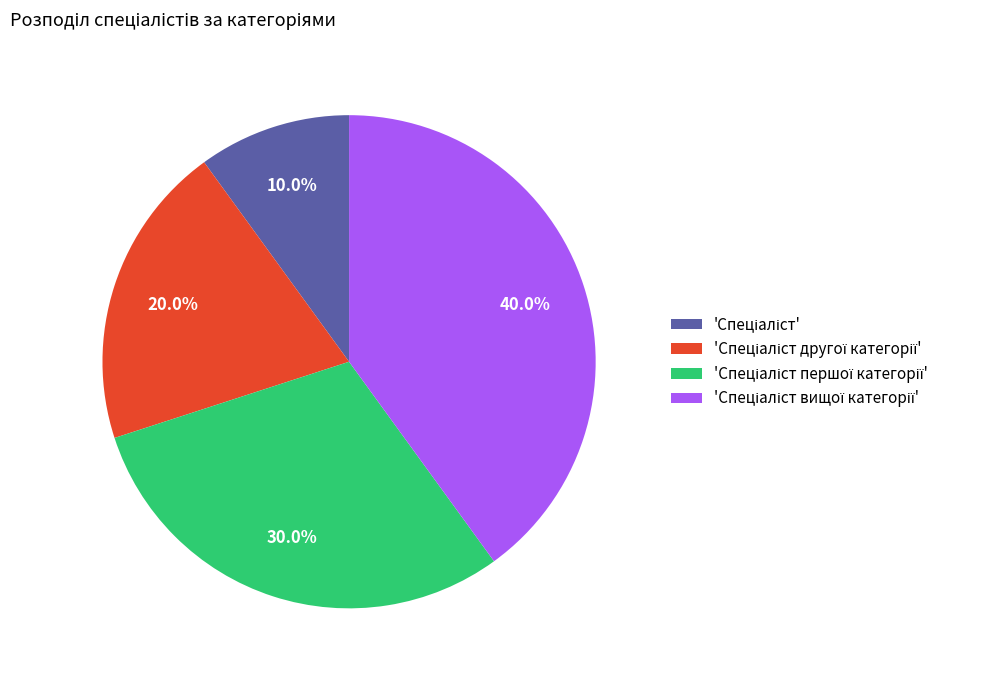

Is there a majority slice in this chart?

No